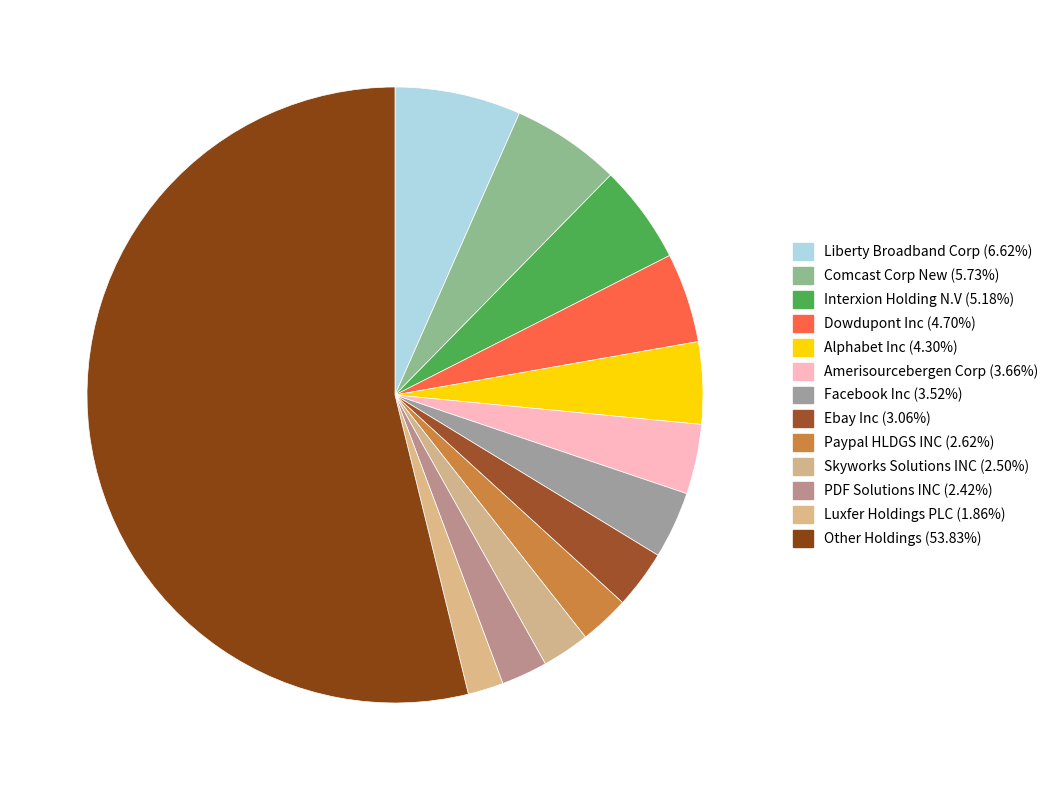

Count the number of slices in the pie.

13